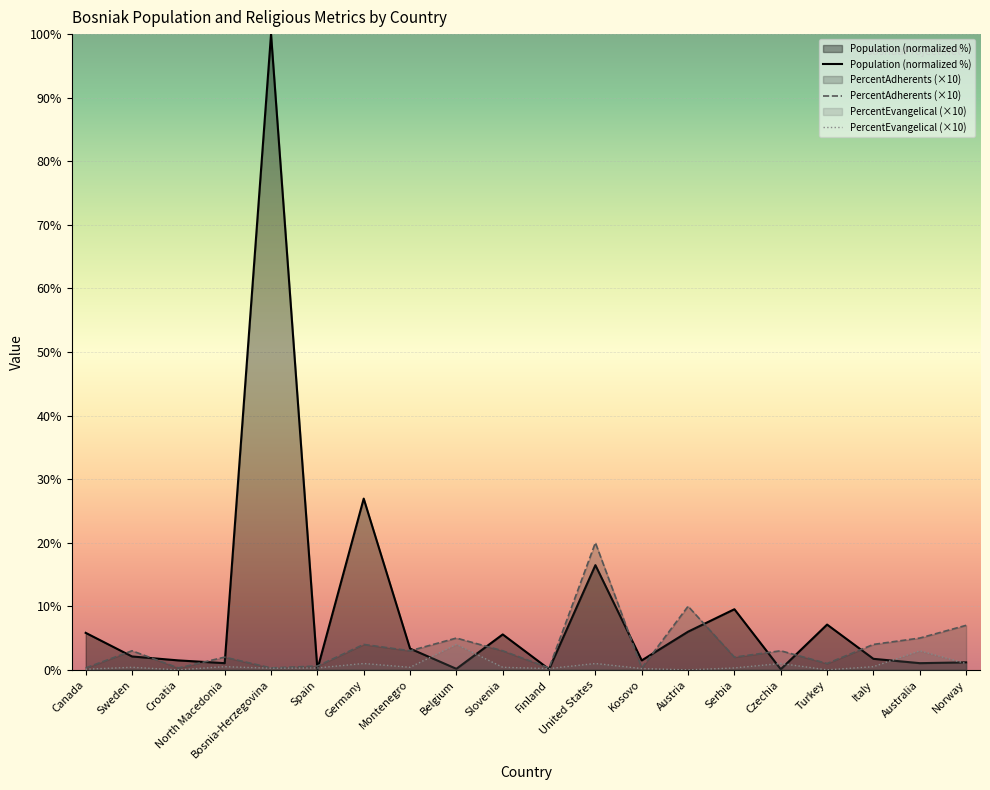

Which series has the largest total across all categories?

Population (normalized %)